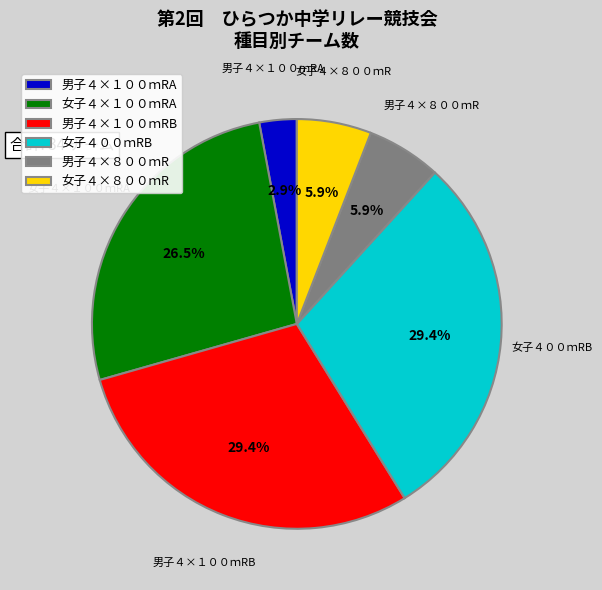

How many segments does this pie chart have?

6